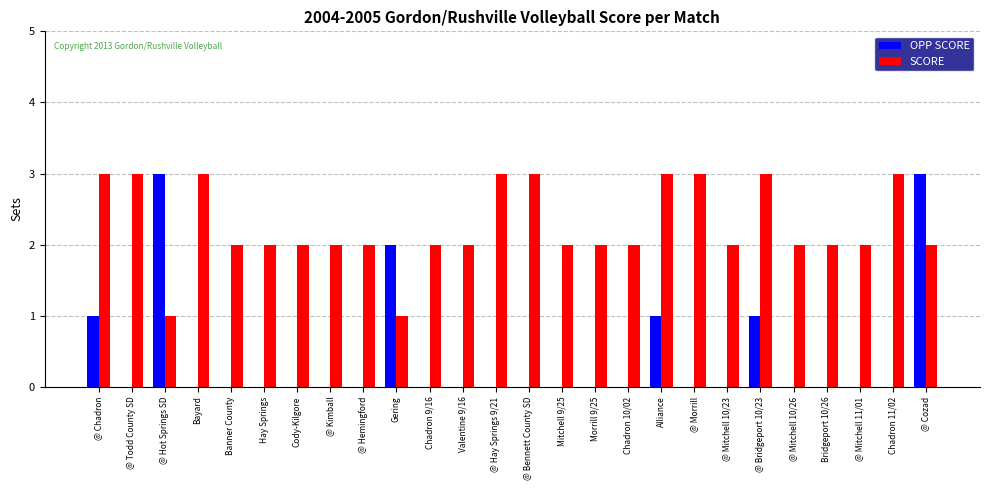

Reading left to right, what are all the values shown in this chart?

OPP SCORE: @ Chadron=1	@ Todd County SD=0	@ Hot Springs SD=3	Bayard=0	Banner County=0	Hay Springs=0	Cody-Kilgore=0	@ Kimball=0	@ Hemingford=0	Gering=2	Chadron 9/16=0	Valentine 9/16=0	@ Hay Springs 9/21=0	@ Bennett County SD=0	Mitchell 9/25=0	Morrill 9/25=0	Chadron 10/02=0	Alliance=1	@ Morrill=0	@ Mitchell 10/23=0	@ Bridgeport 10/23=1	@ Mitchell 10/26=0	Bridgeport 10/26=0	@ Mitchell 11/01=0	Chadron 11/02=0	@ Cozad=3
SCORE: @ Chadron=3	@ Todd County SD=3	@ Hot Springs SD=1	Bayard=3	Banner County=2	Hay Springs=2	Cody-Kilgore=2	@ Kimball=2	@ Hemingford=2	Gering=1	Chadron 9/16=2	Valentine 9/16=2	@ Hay Springs 9/21=3	@ Bennett County SD=3	Mitchell 9/25=2	Morrill 9/25=2	Chadron 10/02=2	Alliance=3	@ Morrill=3	@ Mitchell 10/23=2	@ Bridgeport 10/23=3	@ Mitchell 10/26=2	Bridgeport 10/26=2	@ Mitchell 11/01=2	Chadron 11/02=3	@ Cozad=2